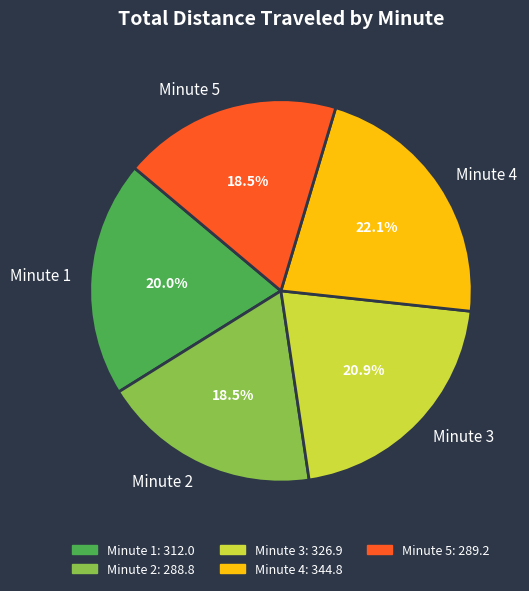

What percentage is NOT represented by Minute 5?

81.5%